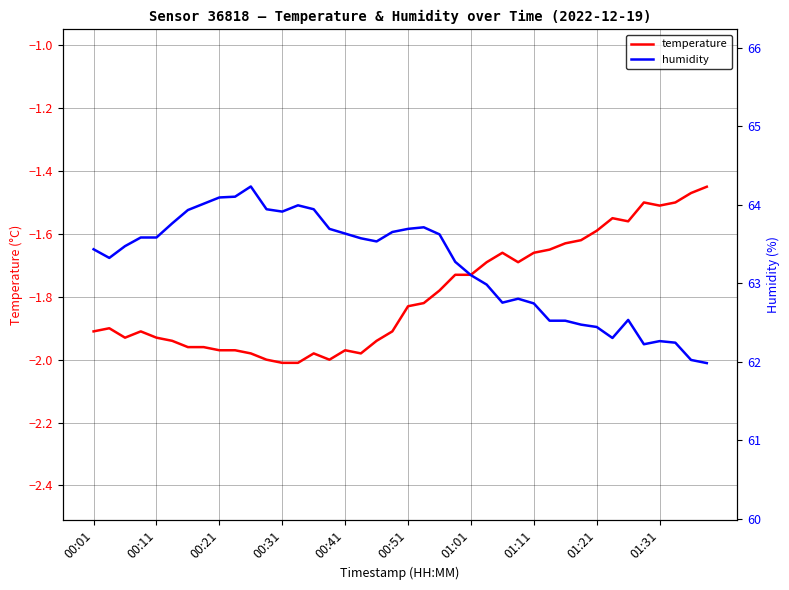

Is it true that temperature equals -1.7 at 25?

True